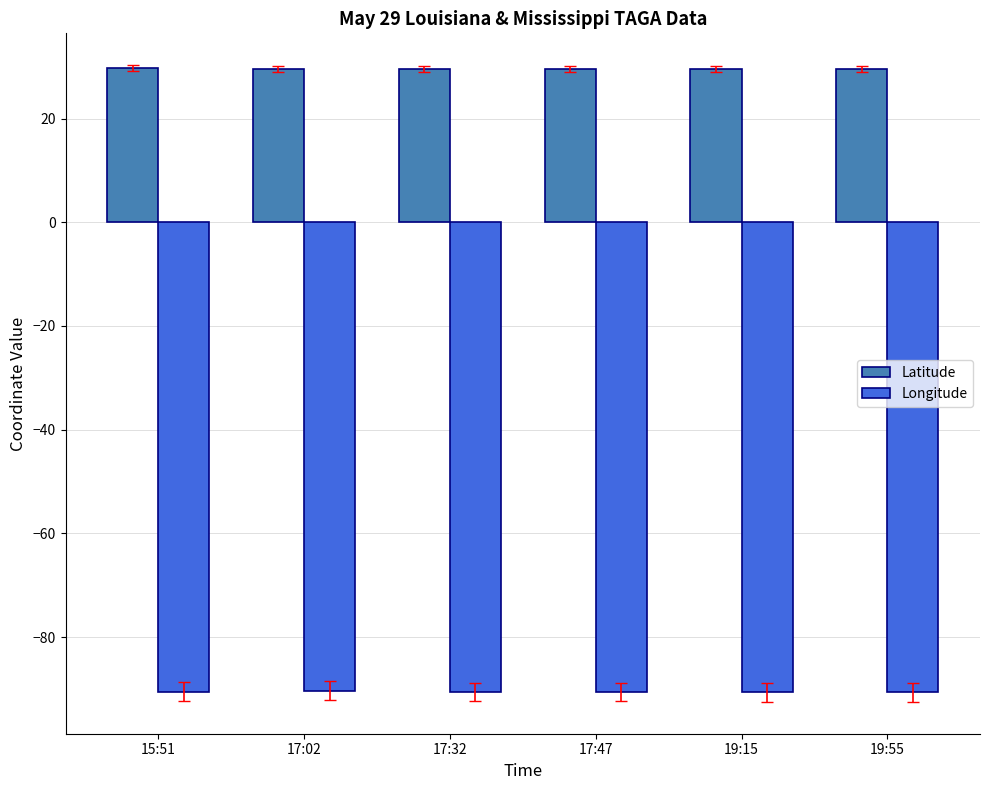

What is the spread (max minus min) of values at 17:32?

120.1